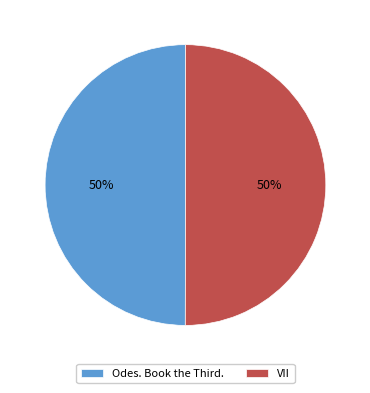

How many slices are in this pie chart?

2